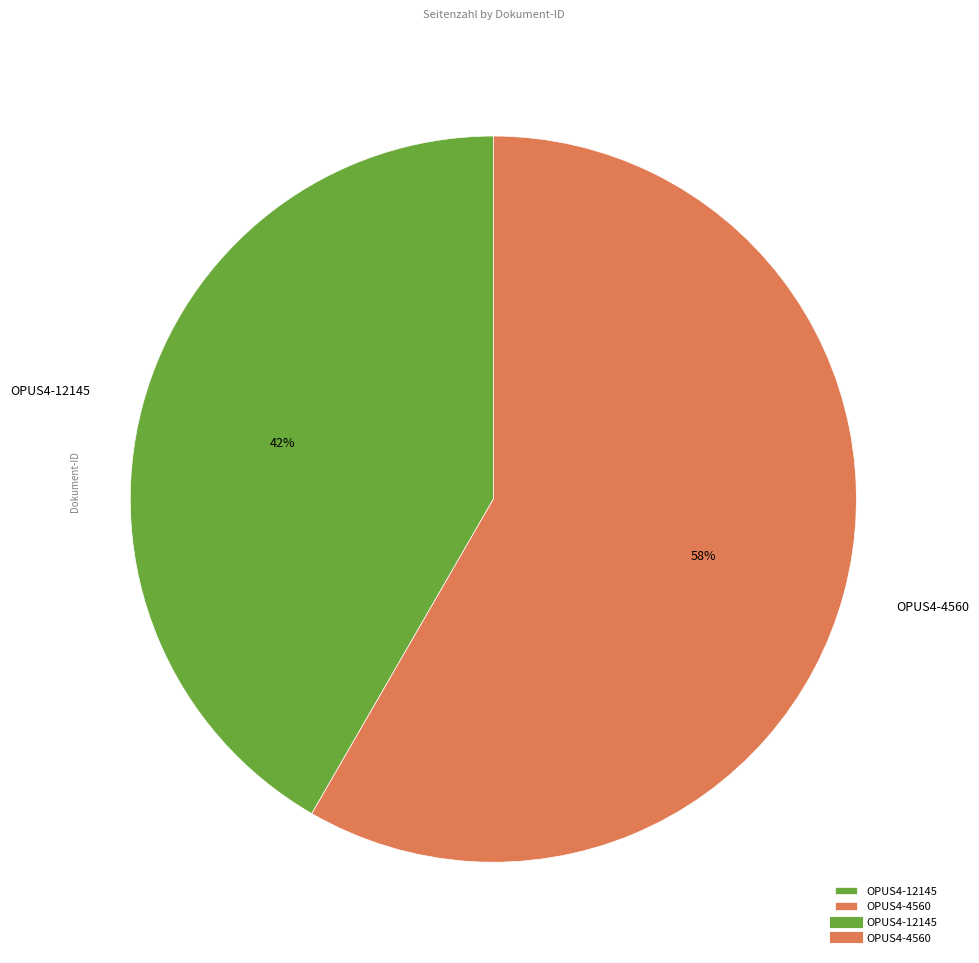

What is the ratio of the value at OPUS4-12145 to the value at OPUS4-4560?

0.7